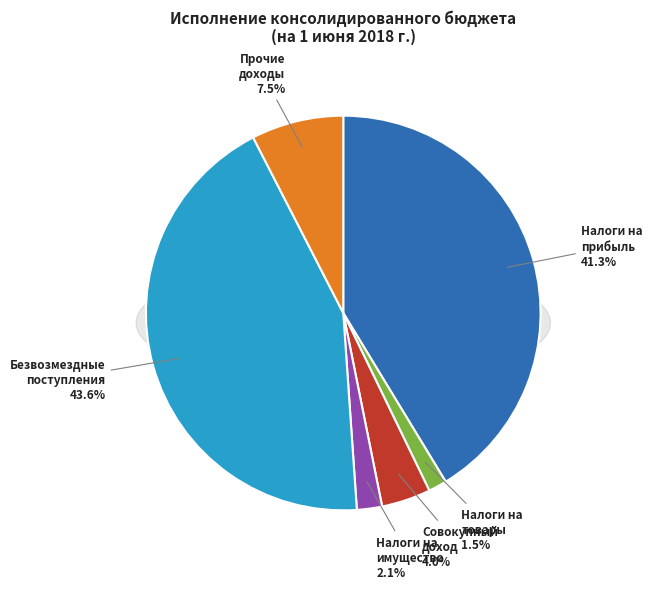

Rank the categories by value from lowest to highest.

НАЛОГИ НА ТОВАРЫ (РАБОТЫ, УСЛУГИ), НАЛОГИ НА ИМУЩЕСТВО, НАЛОГИ НА СОВОКУПНЫЙ ДОХОД, ПРОЧИЕ ДОХОДЫ, НАЛОГИ НА ПРИБЫЛЬ, ДОХОДЫ, БЕЗВОЗМЕЗДНЫЕ ПОСТУПЛЕНИЯ